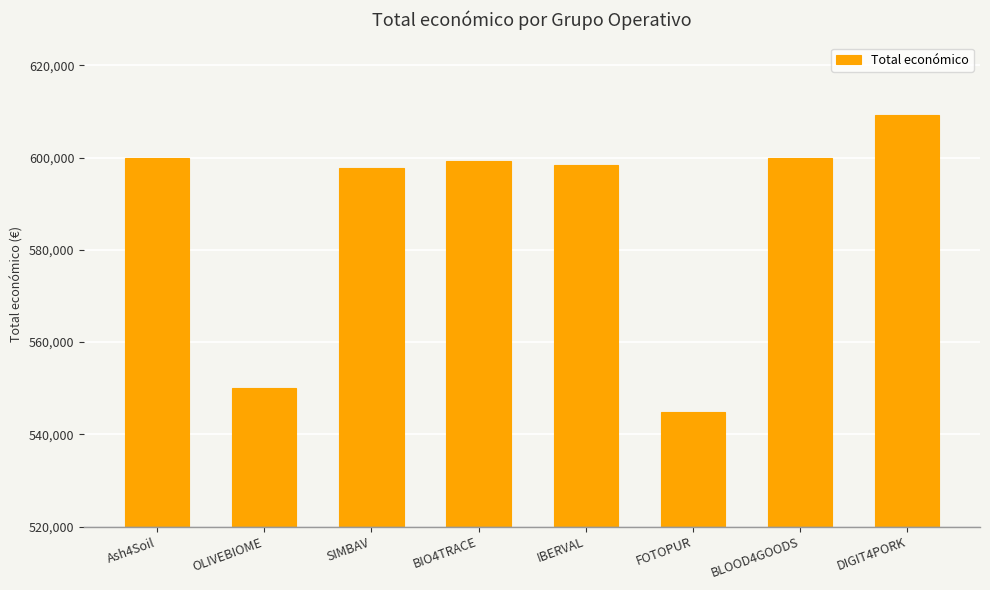

The chart shows a value of 600000 at Ash4Soil. True or false?

True